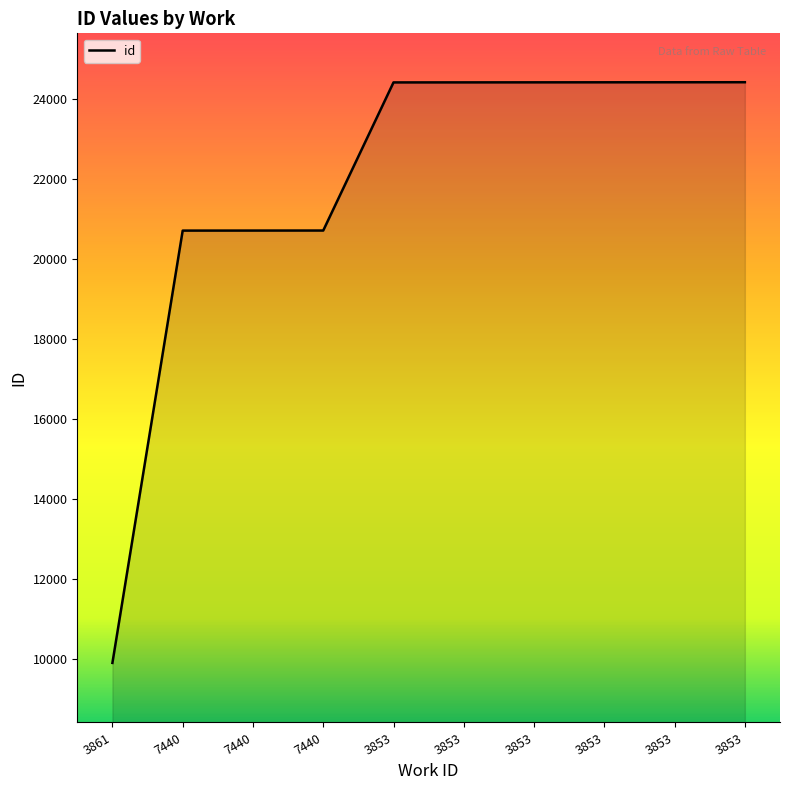

Reading left to right, extract all data points from this chart.

9913	20707	20708	20709	24407	24408	24409	24410	24411	24412